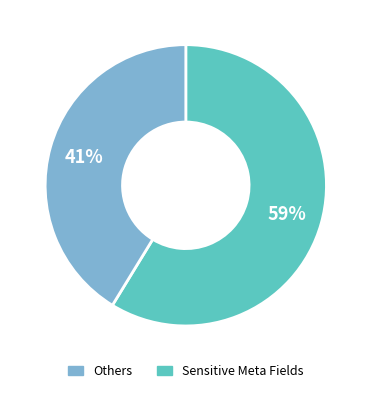

How many segments does this pie chart have?

2